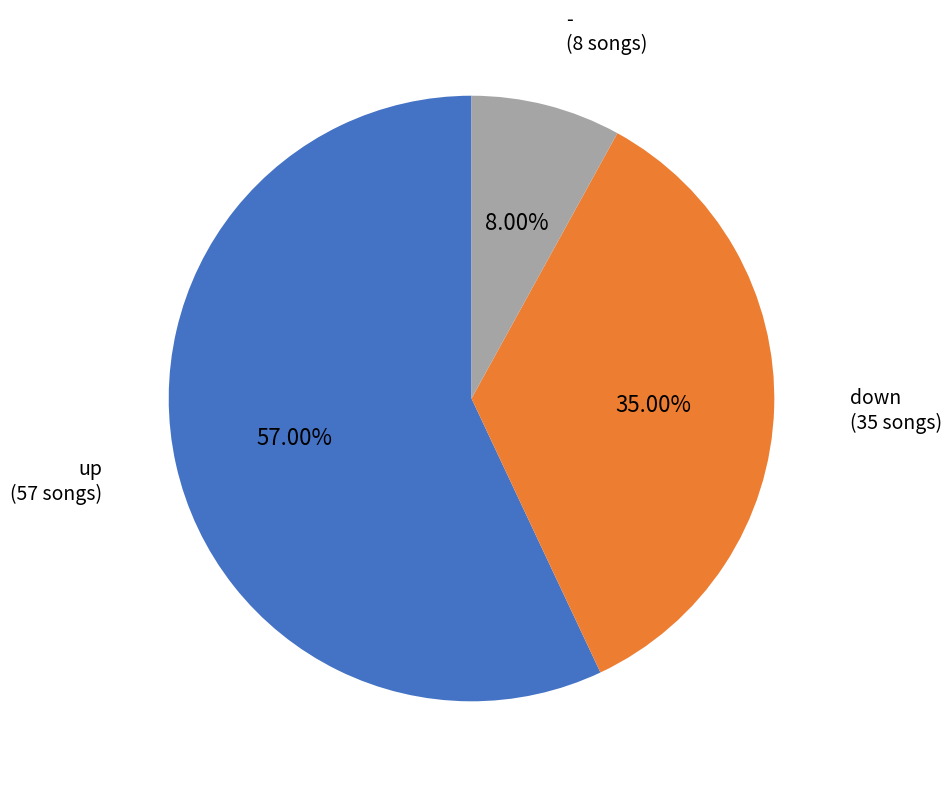

Is there a majority slice in this chart?

Yes